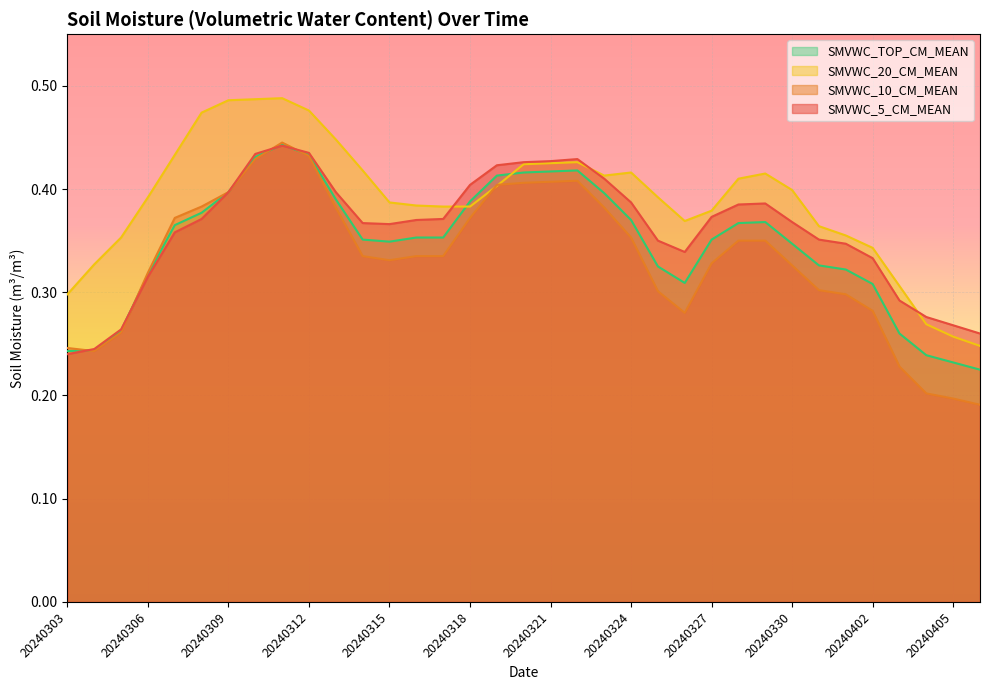

What is the value of the SMVWC_5_CM_MEAN point at the 5th from the left?

0.4